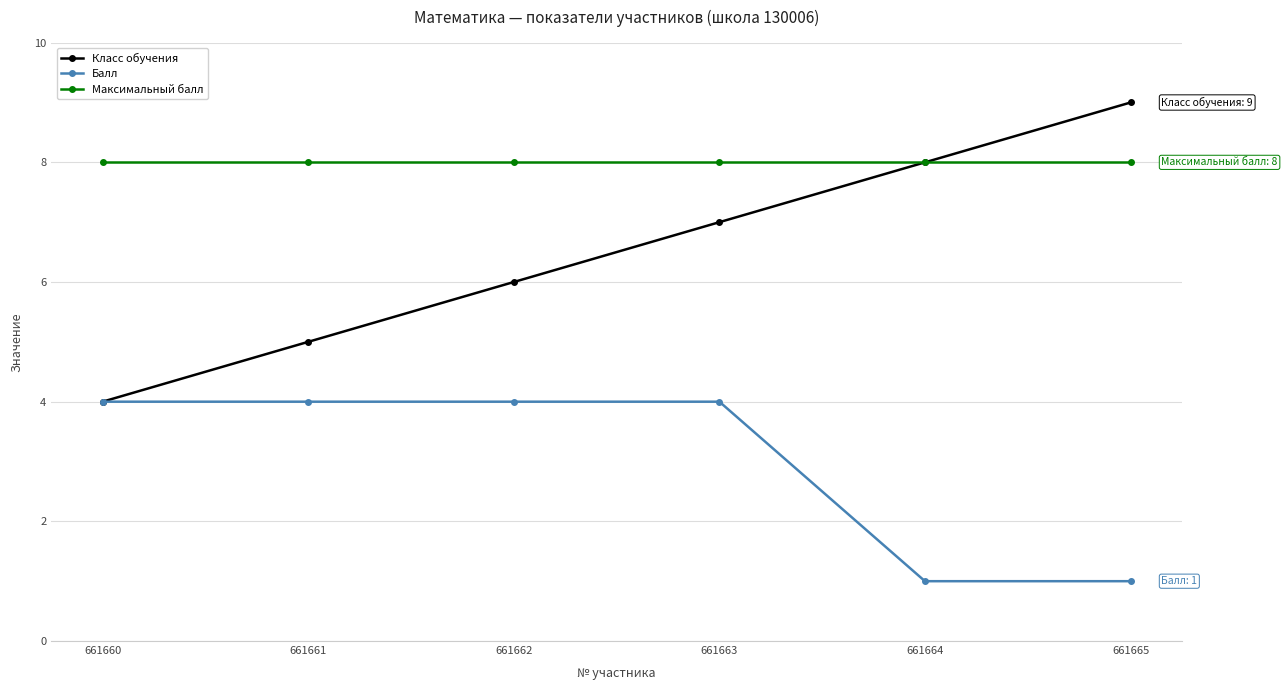

At which category does the chart reach its peak across all series?

661665